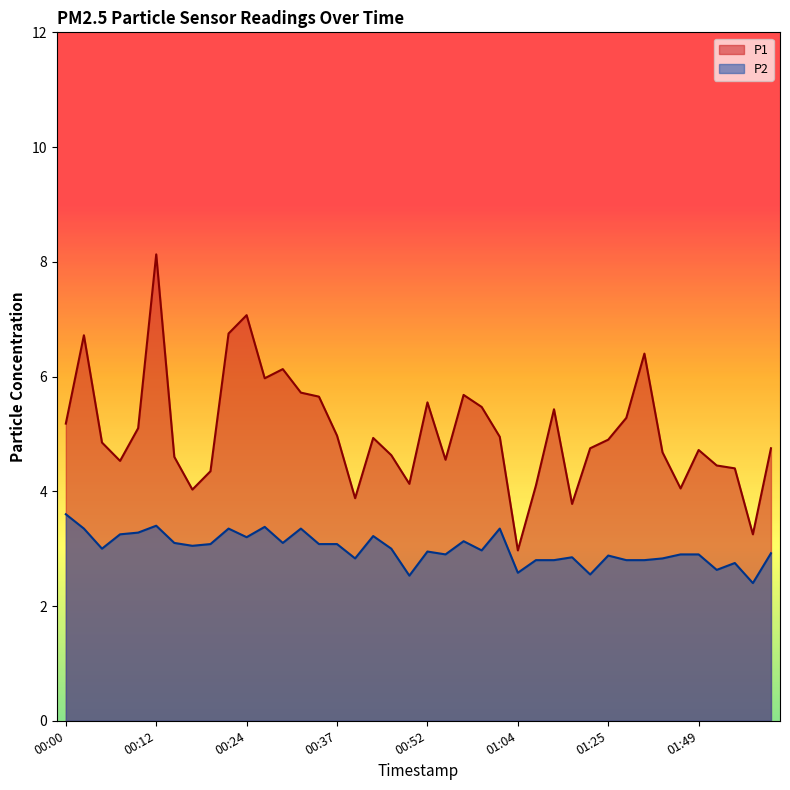

What is the sum of all P1 values?

201.4